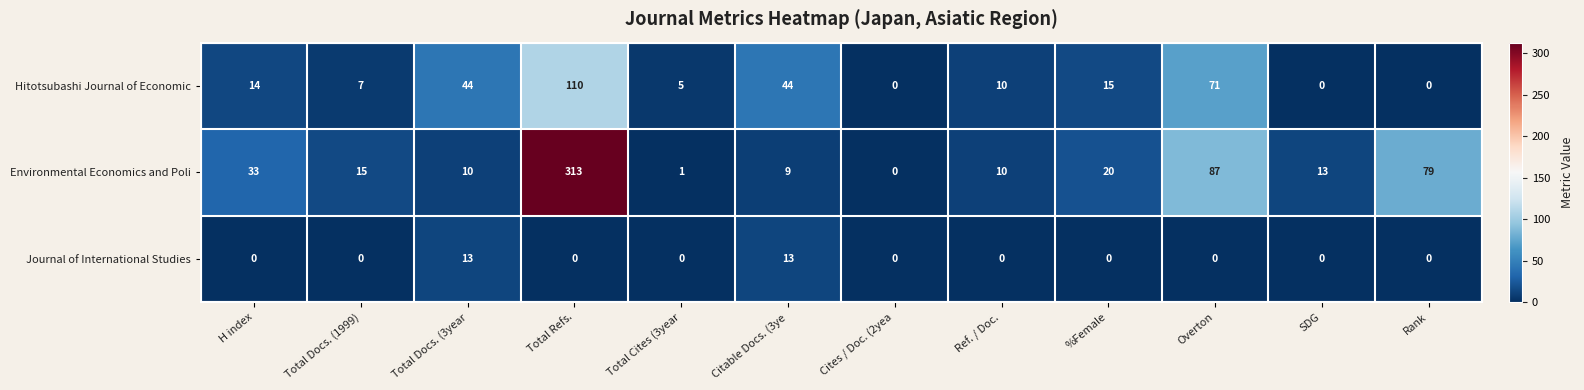

At which category is the sum across all series the highest?

Total Refs.